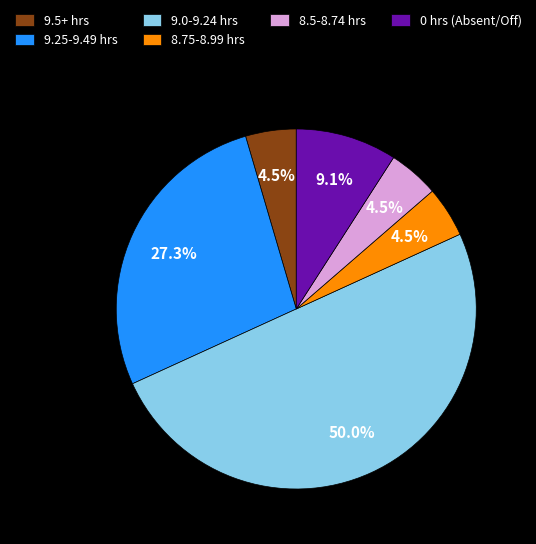

What is the largest slice in the pie chart?

9.0-9.24 hrs